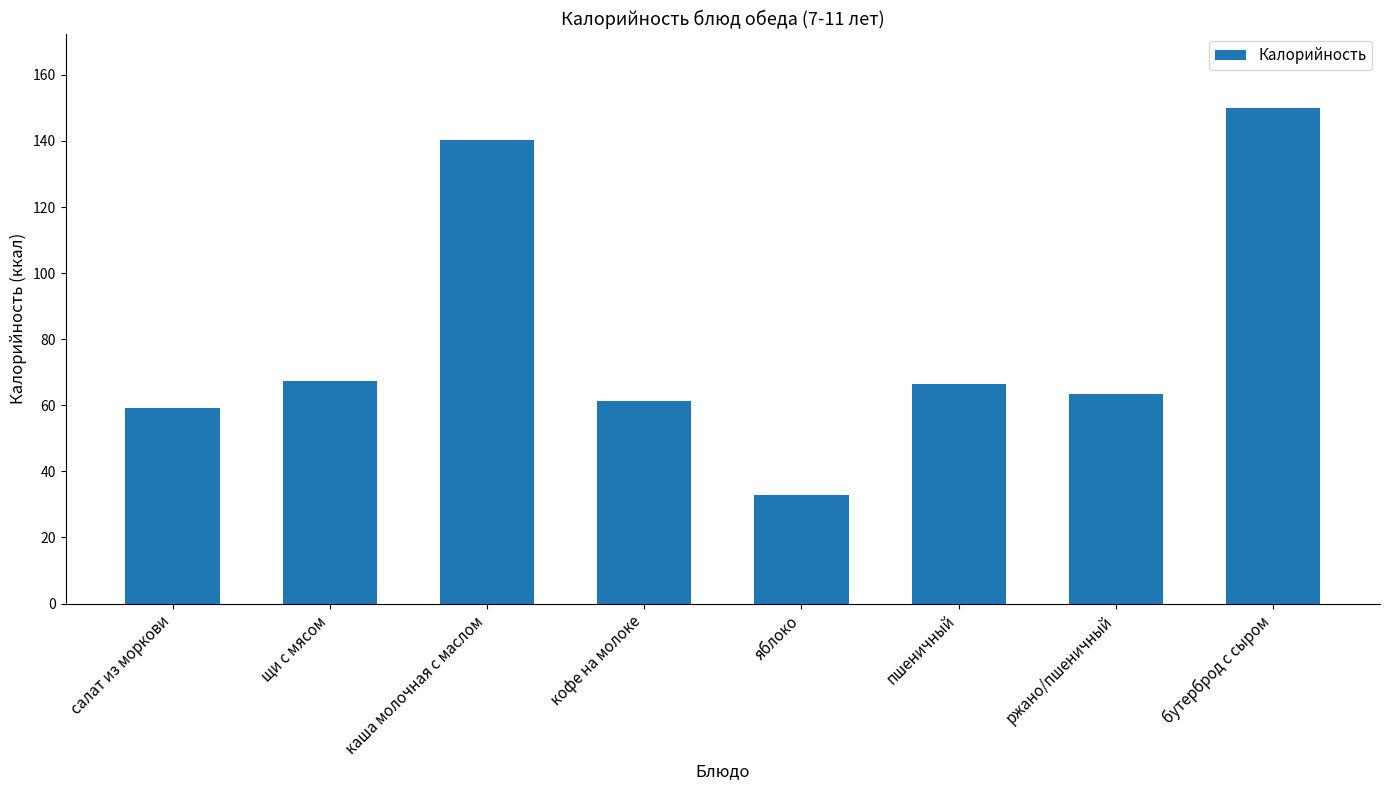

What is the difference between the maximum and minimum values?

117.1